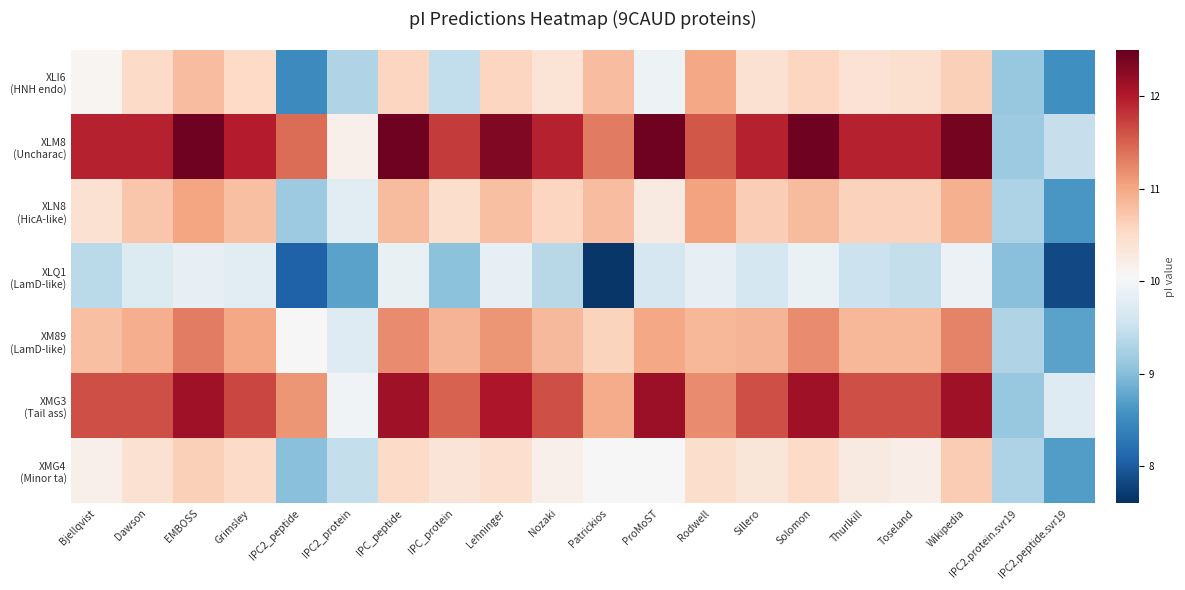

What is the spread (max minus min) of values at Rodwell?

1.7